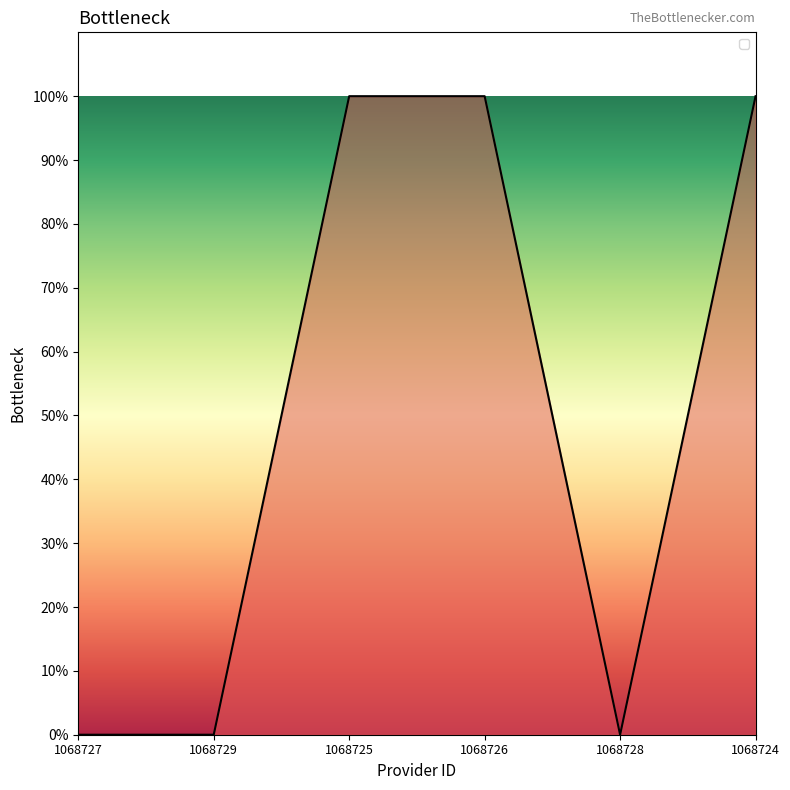

At which label is the value closest to 0?

1068727